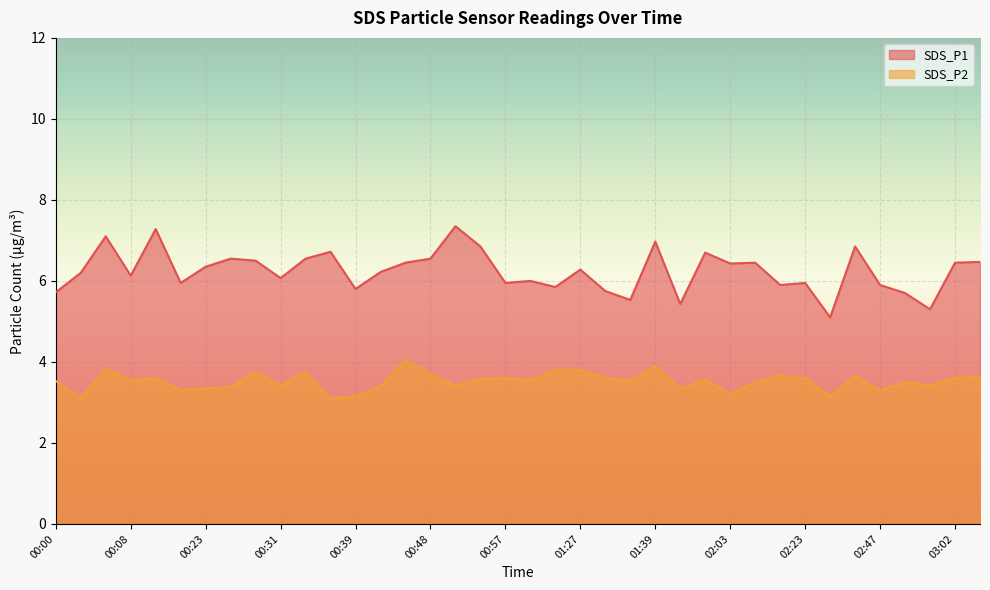

What is the highest value of the SDS_P1 series?

7.3